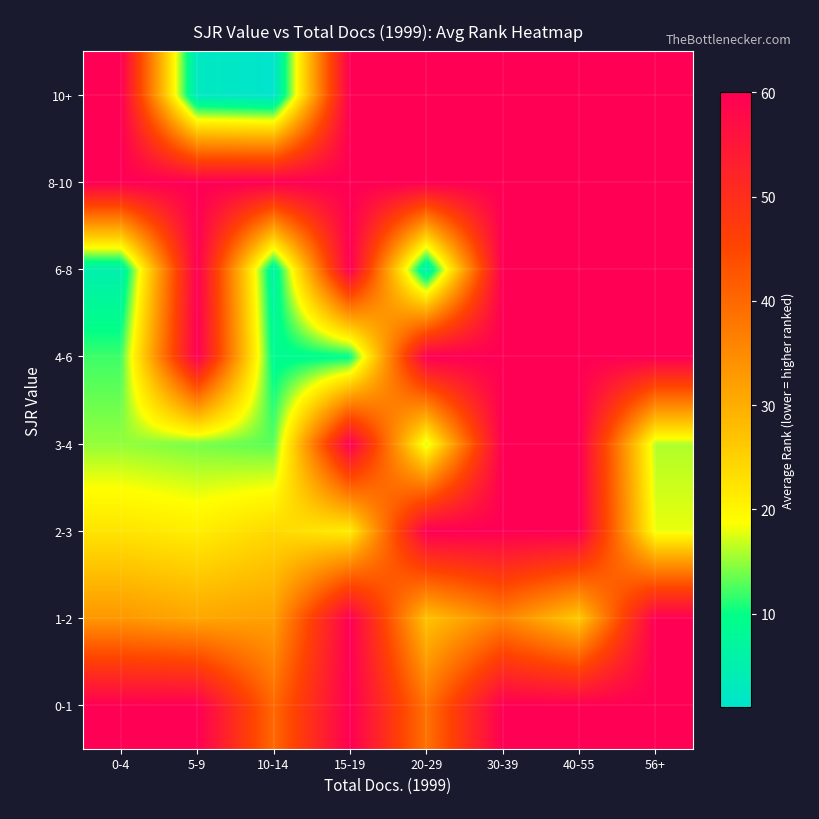

How many data points does each series have?

8